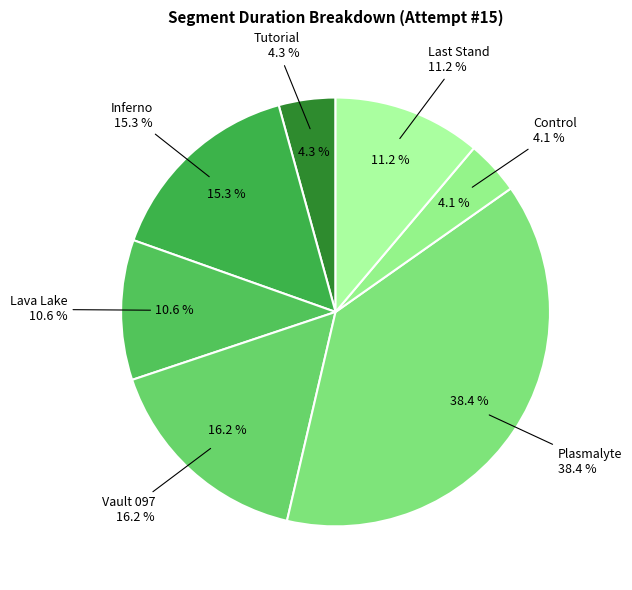

True or false: Control accounts for 4% of the total.

True